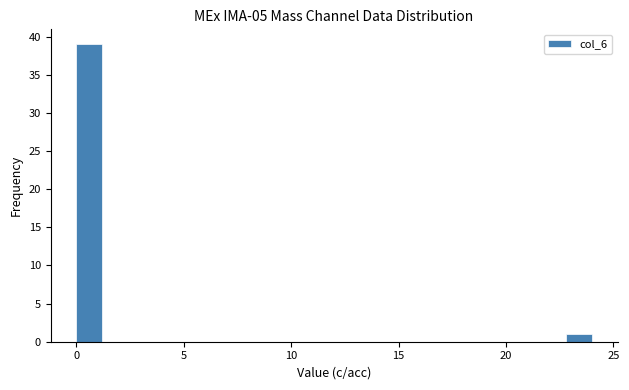

Around what value on the x-axis is the tallest bar? Give the approximate position of its centre, as read against the axis.

0.5